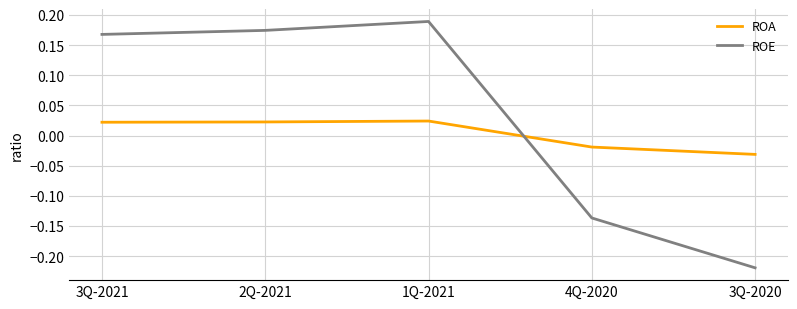

How many lines are shown in the chart?

2